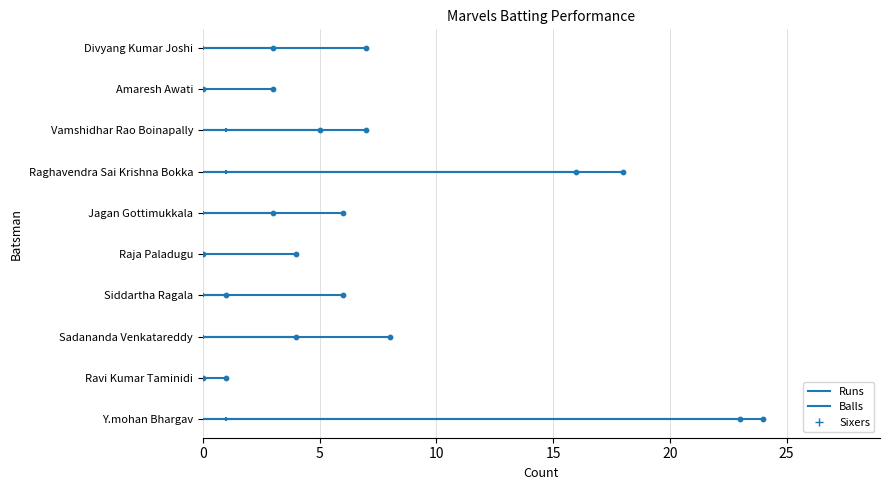

What are all the series names shown in the legend?

Runs, Balls, Sixers